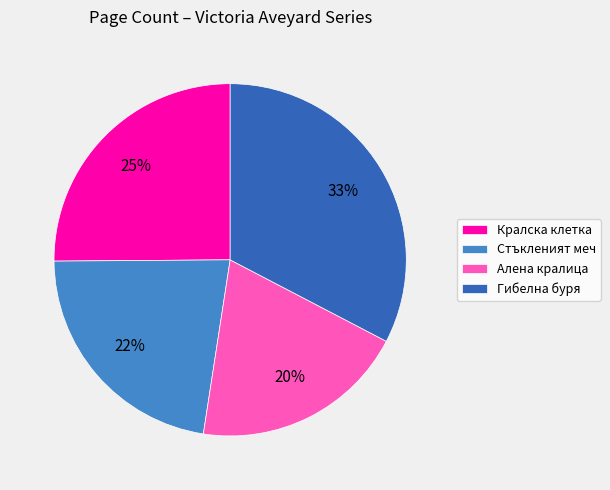

Approximately how many times larger is the value at Алена кралица compared to Гибелна буря?

0.6